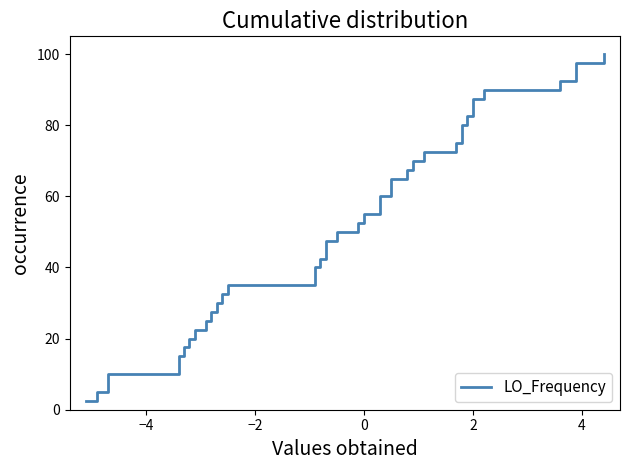

Reading left to right, list all the values displayed in this chart.

2.5	5.0	7.5	10.0	12.5	15.0	17.5	20.0	22.5	25.0	27.5	30.0	32.5	35.0	37.5	40.0	42.5	45.0	47.5	50.0	52.5	55.0	57.5	60.0	62.5	65.0	67.5	70.0	72.5	75.0	77.5	80.0	82.5	85.0	87.5	90.0	92.5	95.0	97.5	100.0